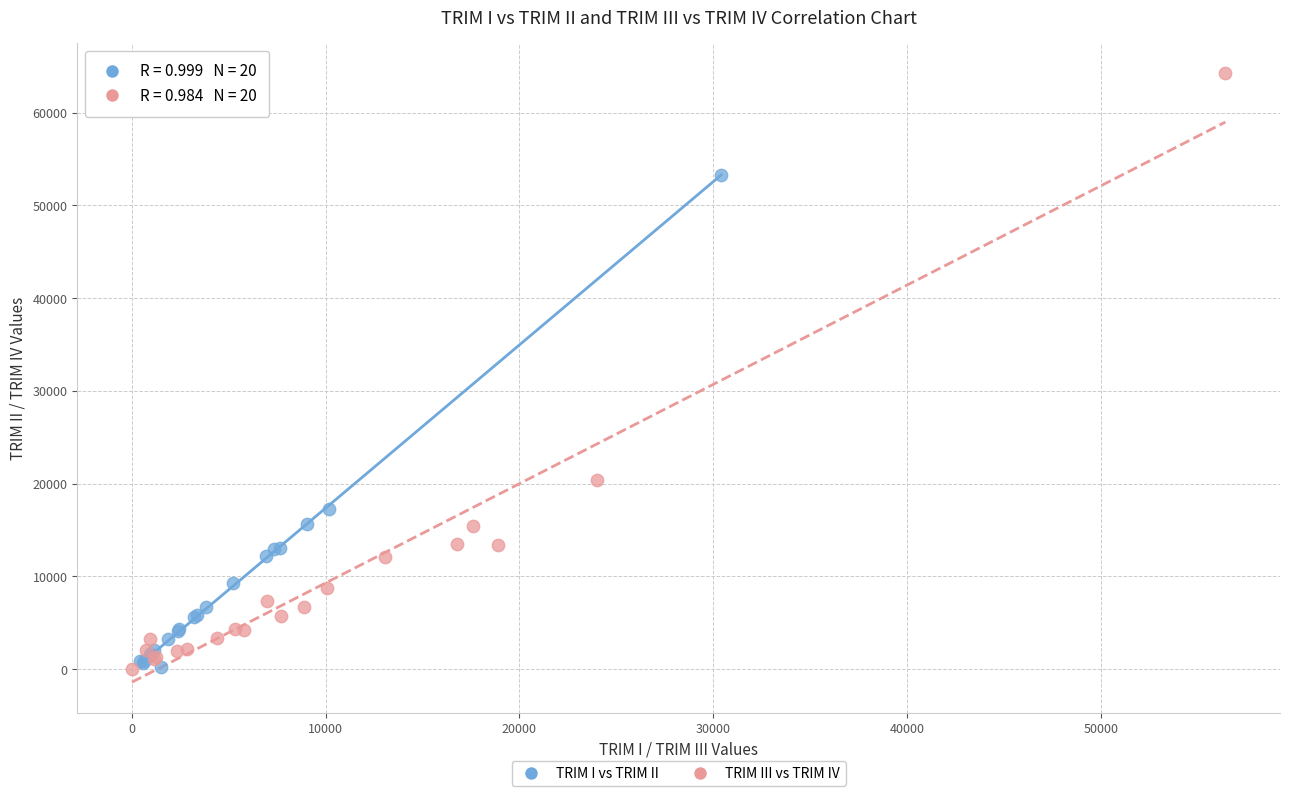

Which series has the largest Y range (max minus min)?

TRIM III vs TRIM IV